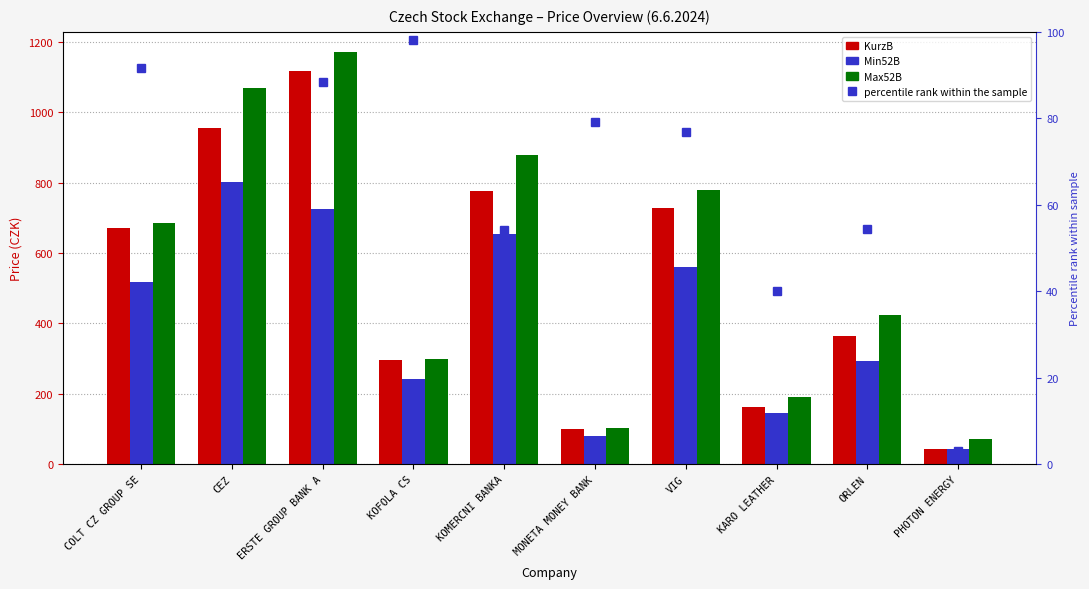

Rank the series at MONETA MONEY BANK from lowest to highest value.

Min52B, percentile rank within the sample, KurzB, Max52B